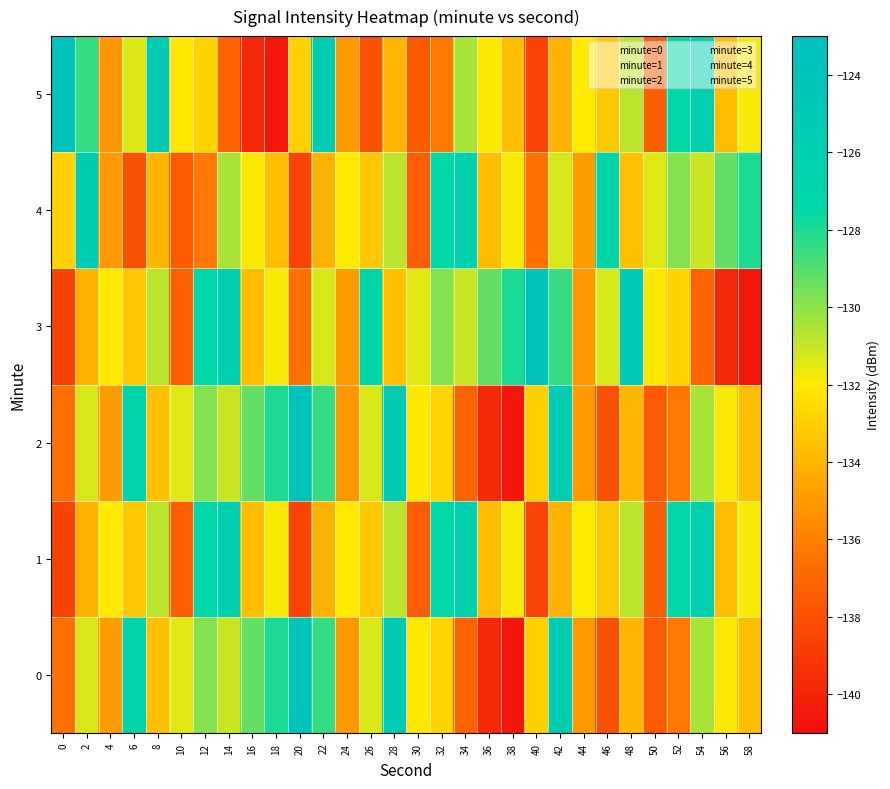

Rank the series at 16 from lowest to highest value.

5, 1, 3, 4, 0, 2